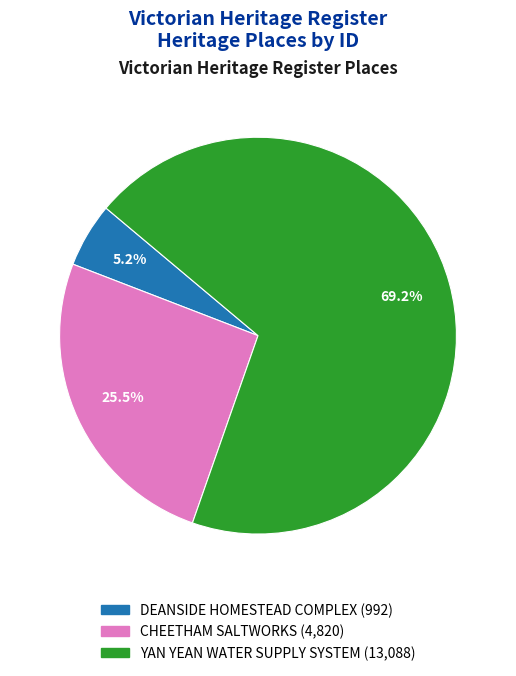

Combined, do YAN YEAN WATER SUPPLY SYSTEM and CHEETHAM SALTWORKS account for over 50%?

Yes